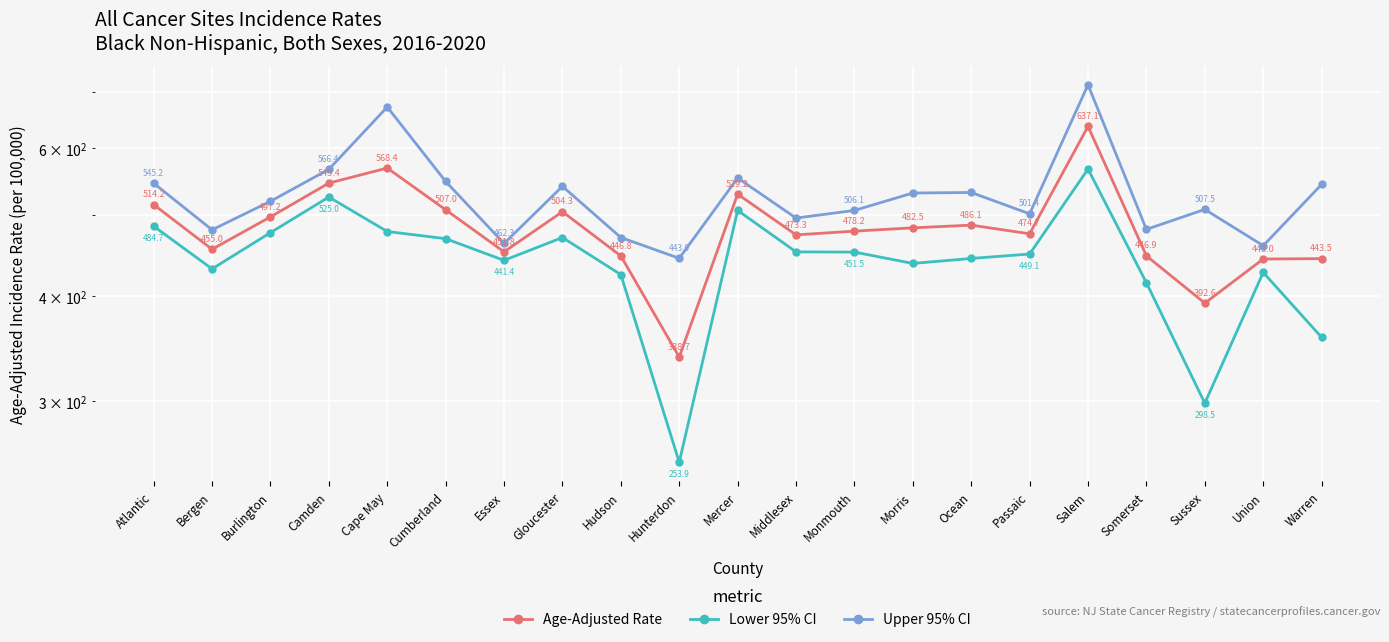

What is the minimum value shown in the chart?

253.9